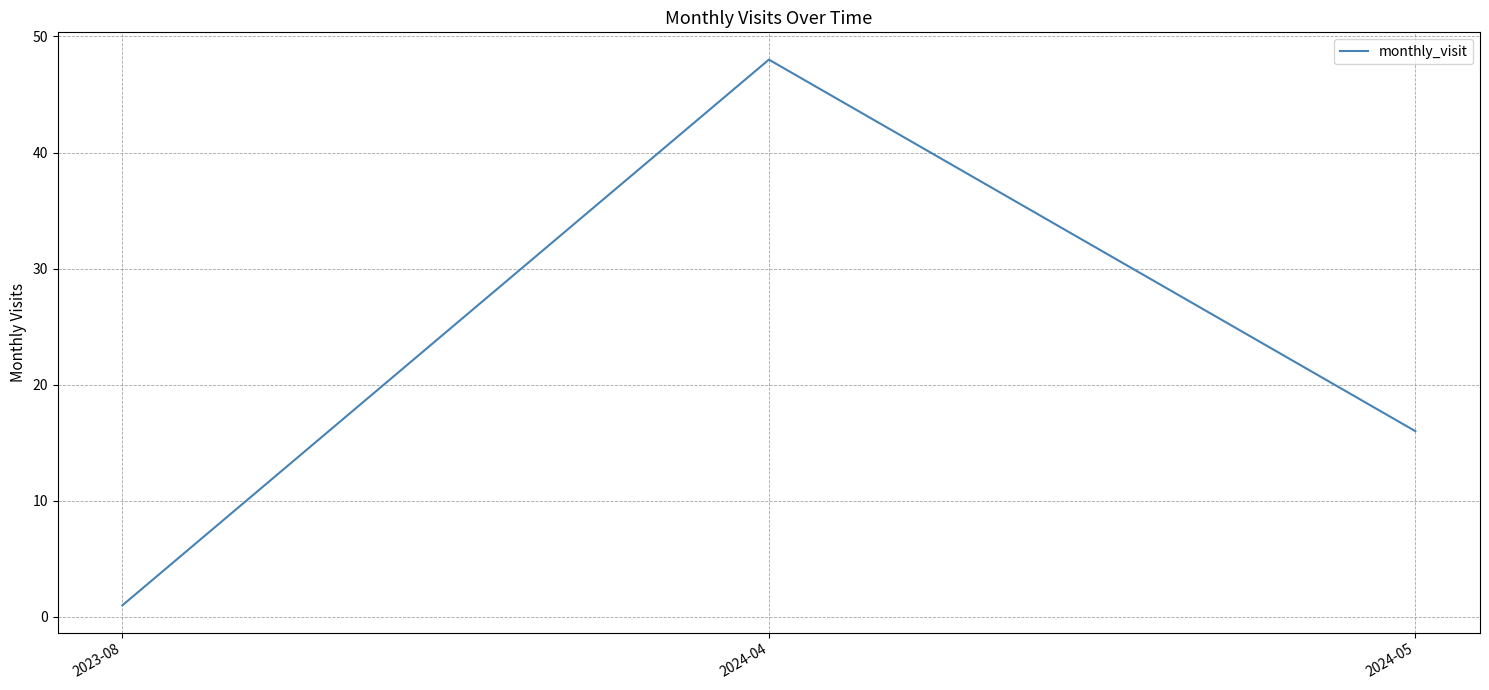

At which label is the value closest to 24?

2024-05